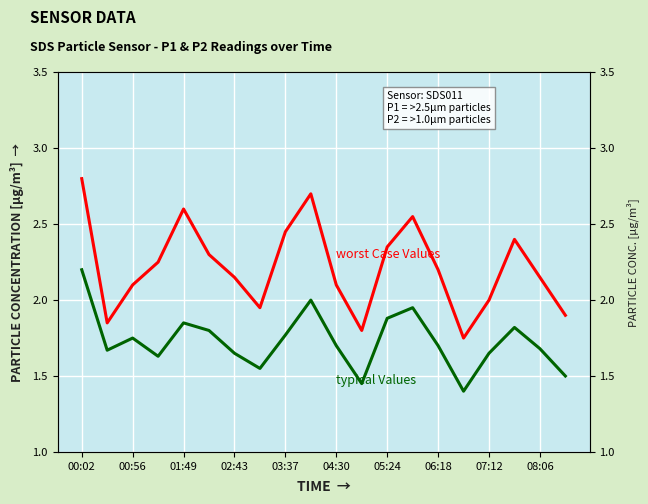

What is the spread (max minus min) of values at 17?

0.6